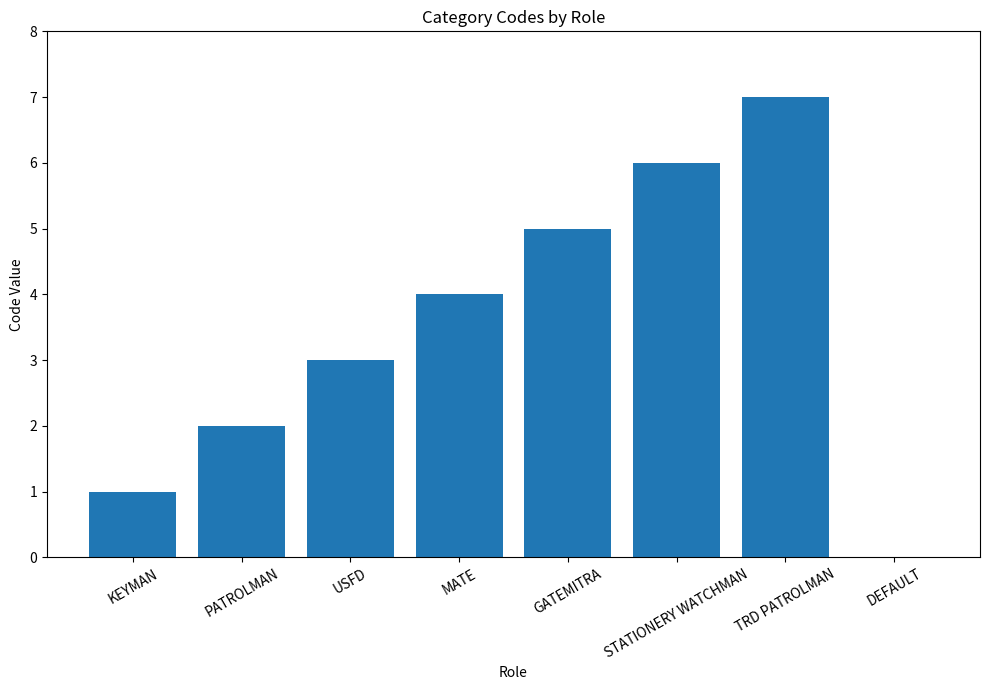

Count the number of data series in this chart.

1